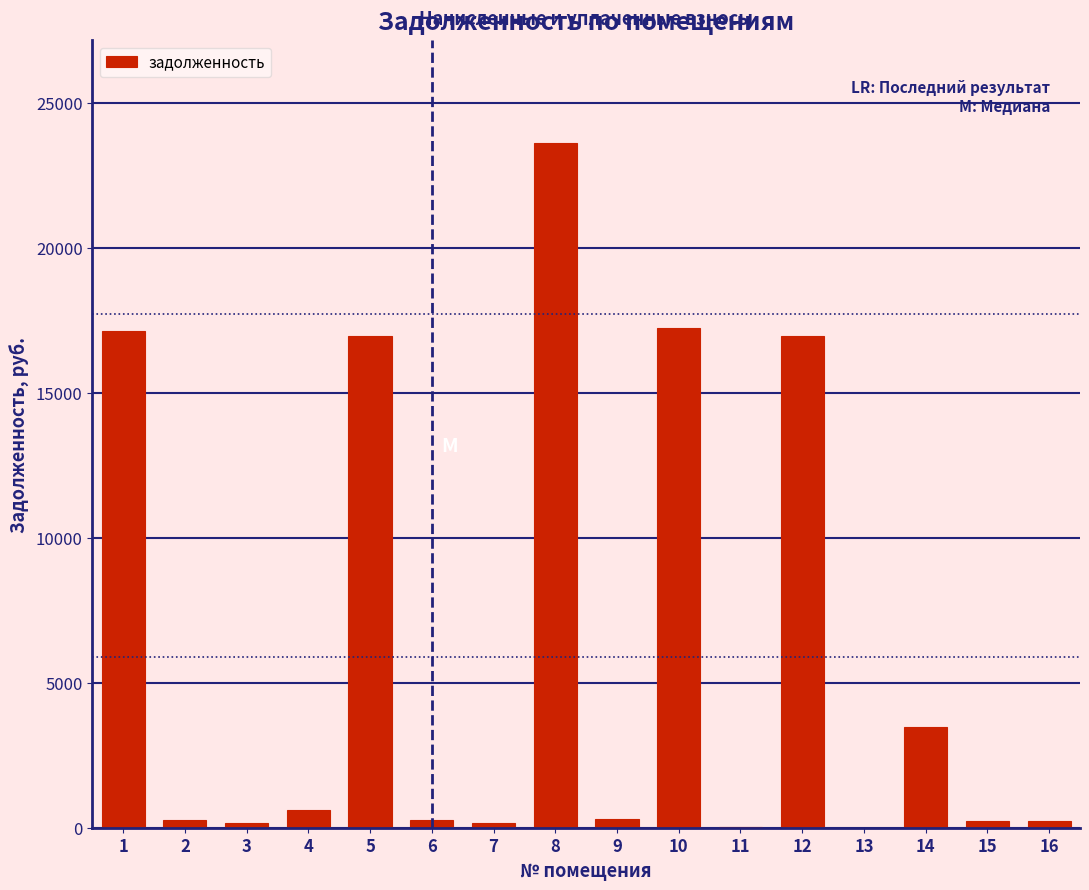

What is the greatest value displayed?

23615.3